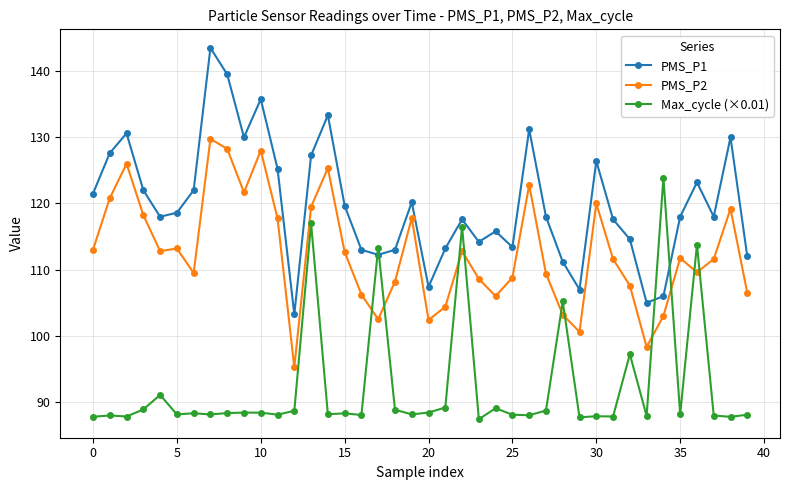

Count the number of categories in the chart.

40